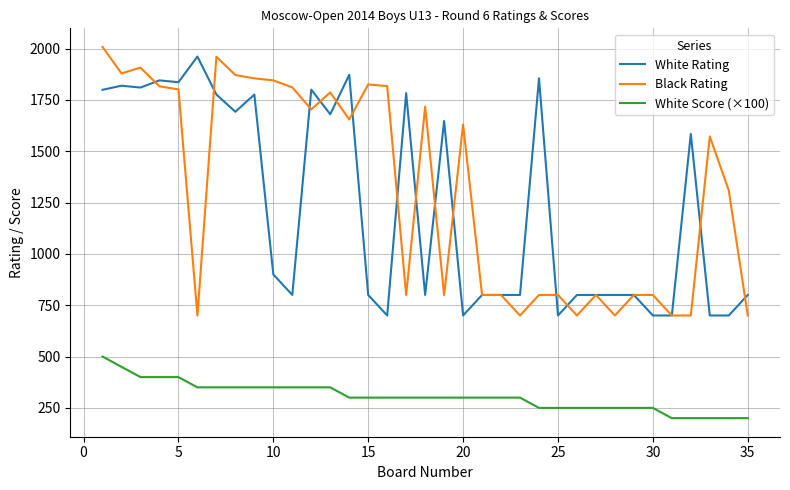

What is the maximum value shown in the chart?

2008